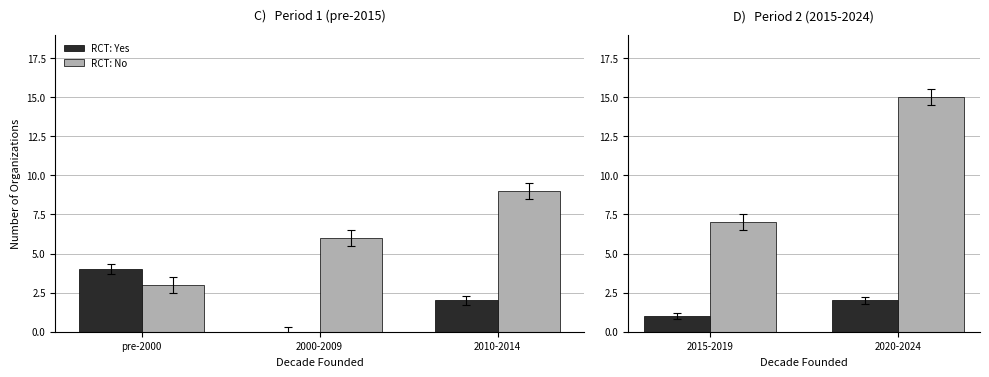

What are all the series names shown in the legend?

RCT: Yes, RCT: No